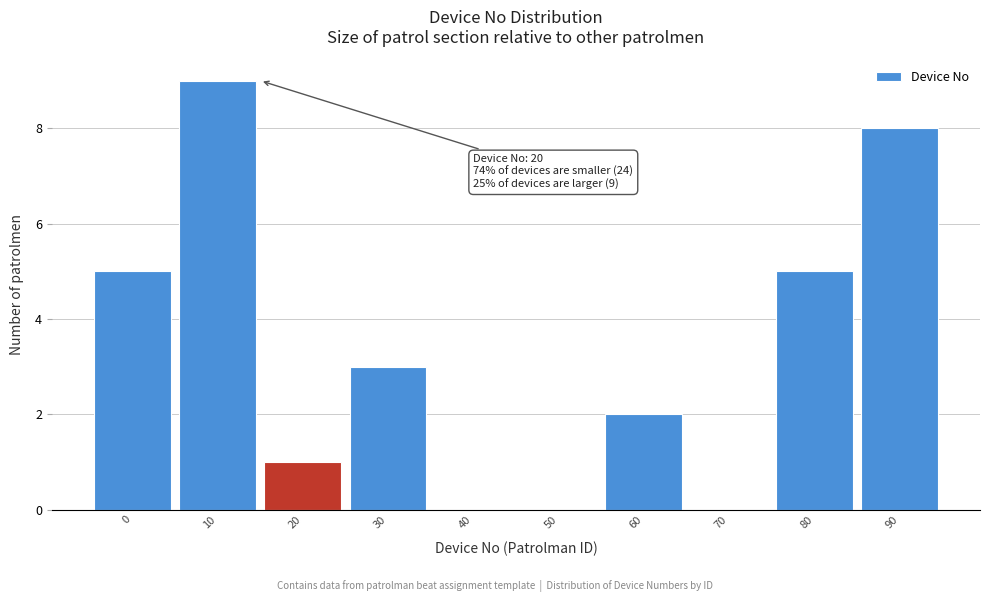

Reading right to left, what are all the values shown in this chart?

90=8	80=5	70=0	60=2	50=0	40=0	30=3	20=1	10=9	0=5